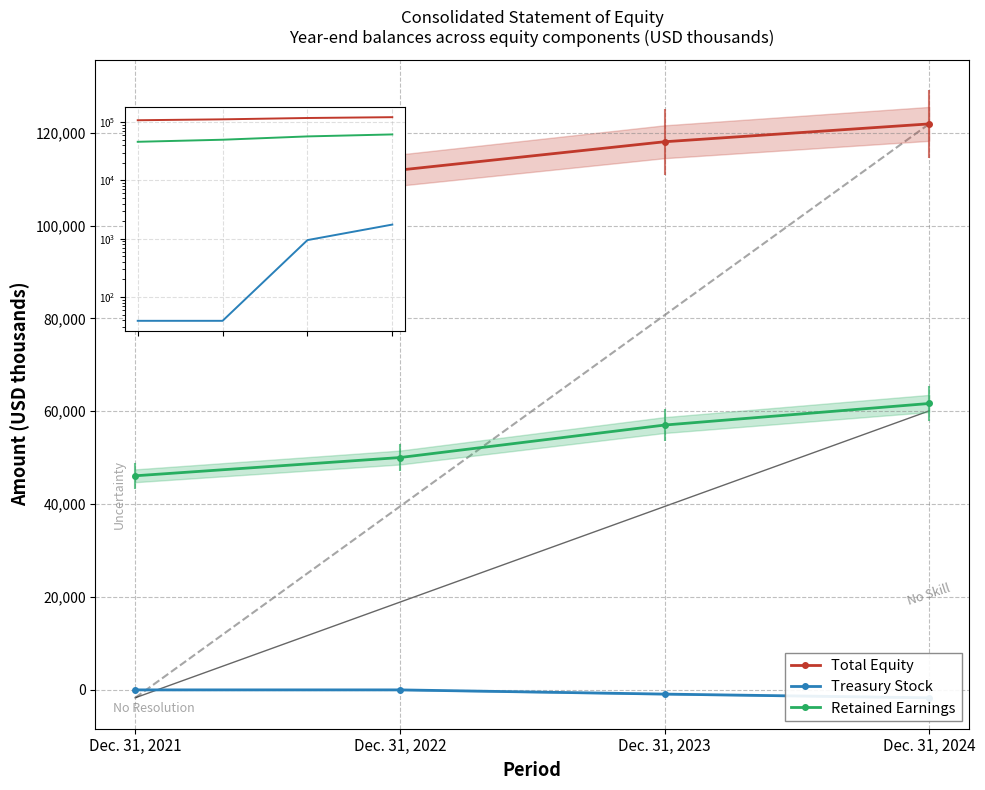

Between Dec. 31, 2021 and Dec. 31, 2023, which series saw the biggest shift?

Retained Earnings